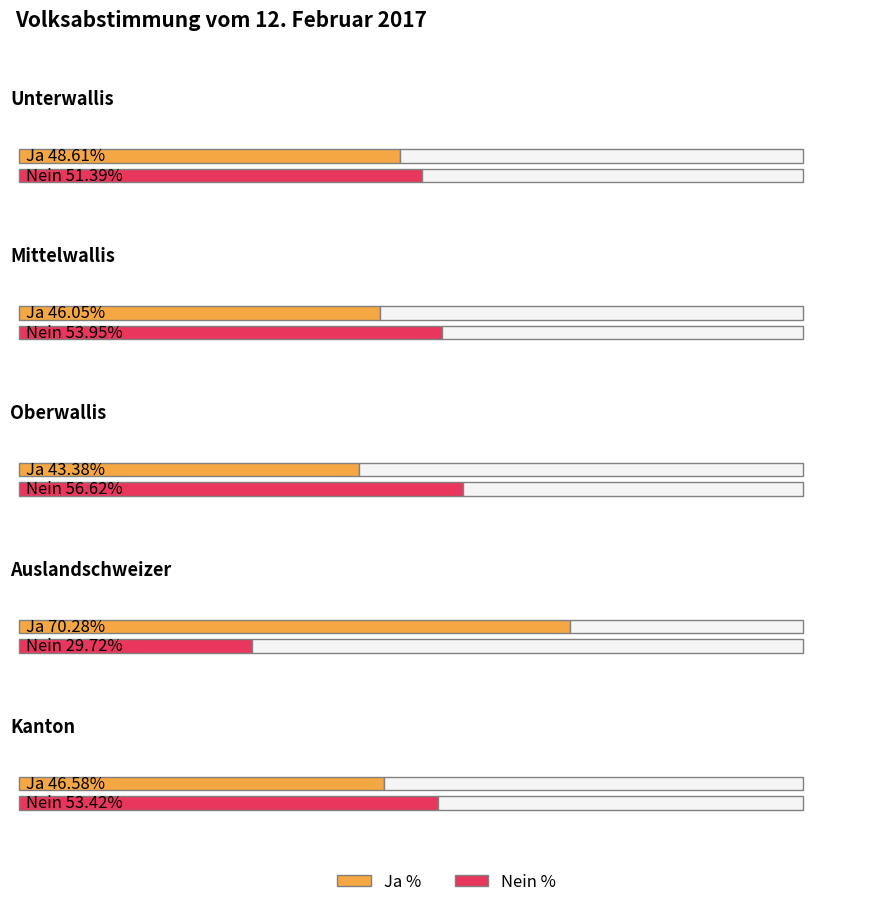

What is the label of the 3rd bar from the left?

Oberwallis